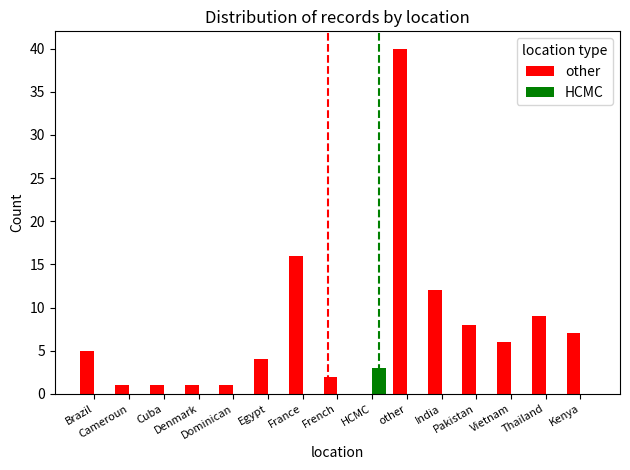

What is the approximate value of other at Thailand?

9